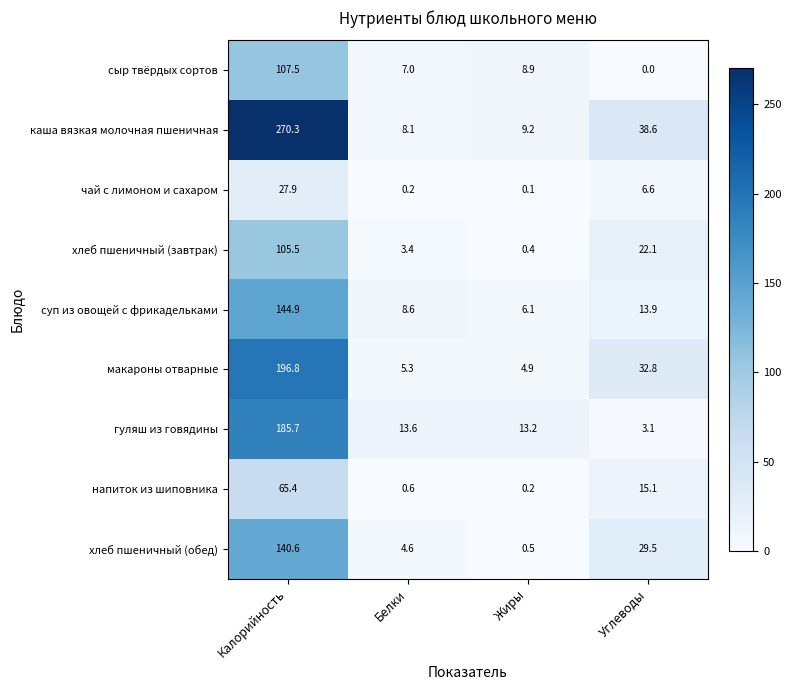

What is the difference between the maximum and minimum values in the чай с лимоном и сахаром series?

27.8